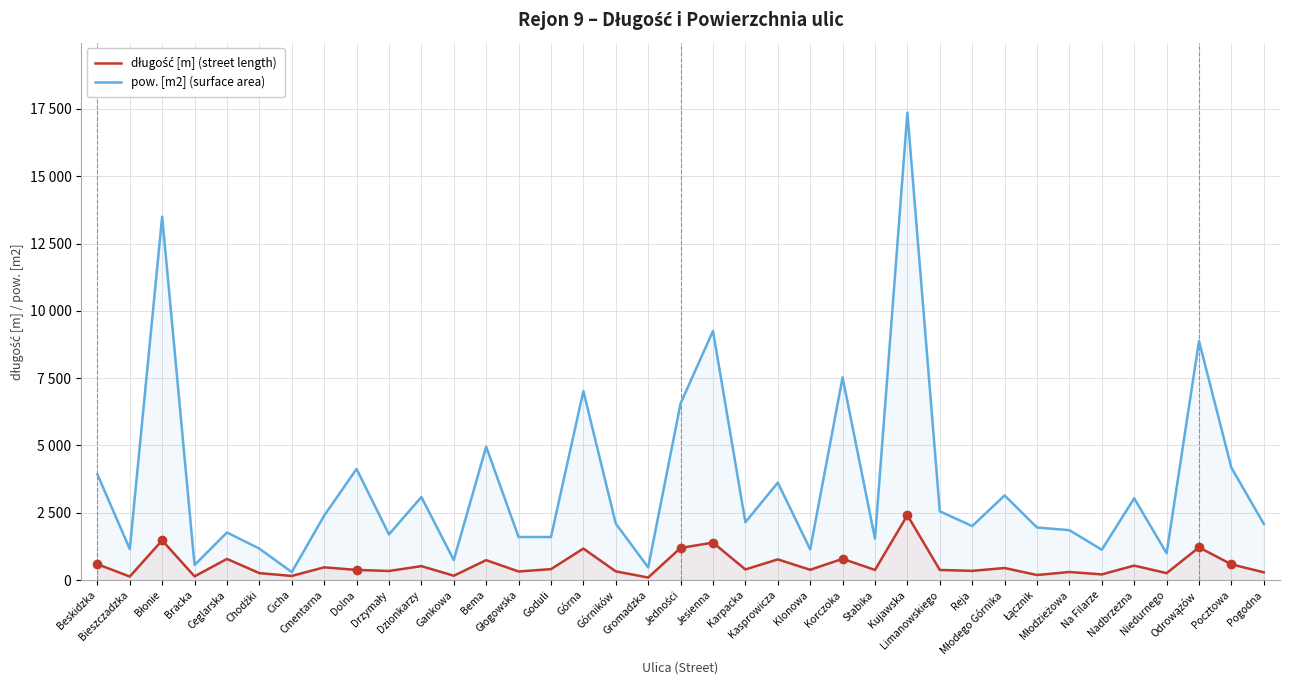

What is the greatest value displayed?

17360